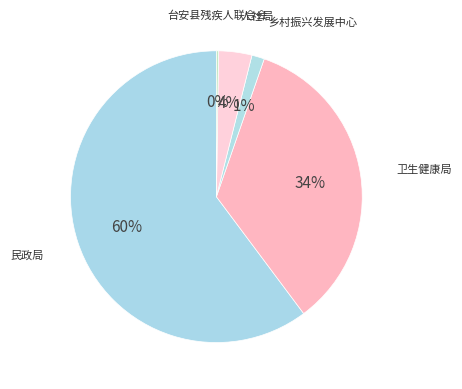

Is there a majority slice in this chart?

Yes